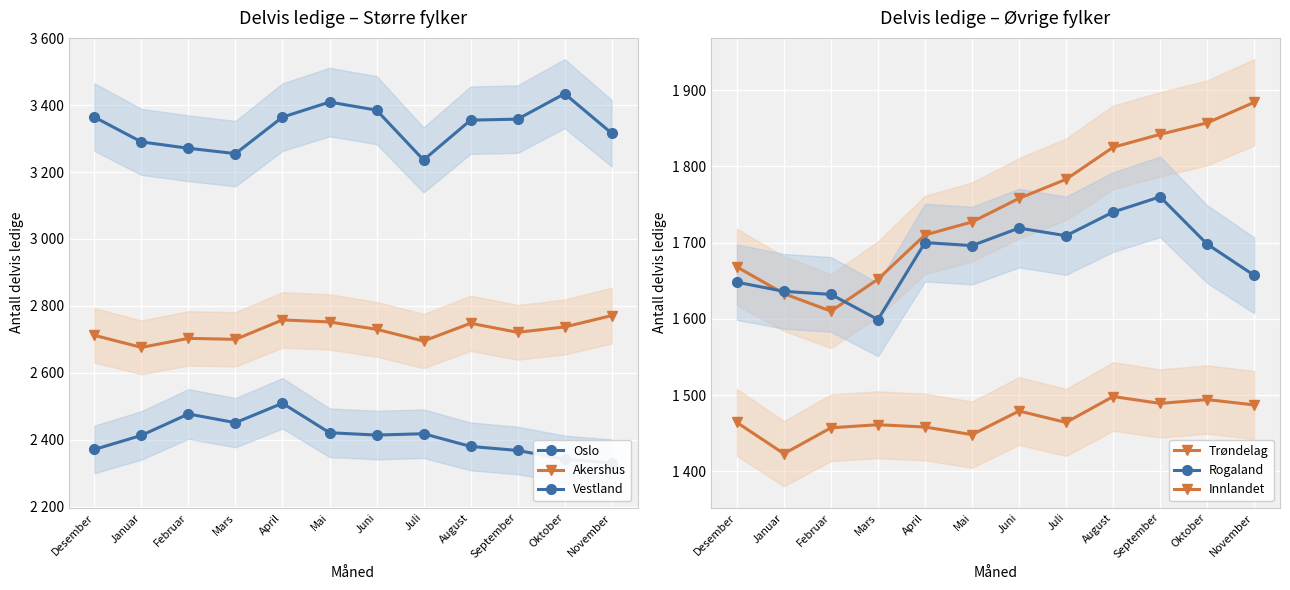

How many lines are shown in the chart?

6